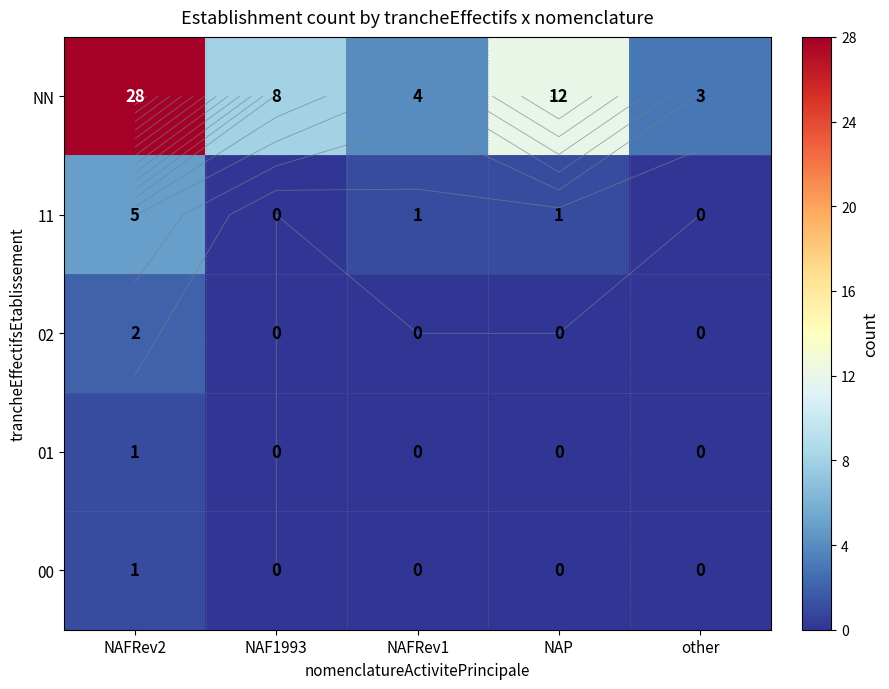

At which category is the sum across all series the highest?

NAFRev2